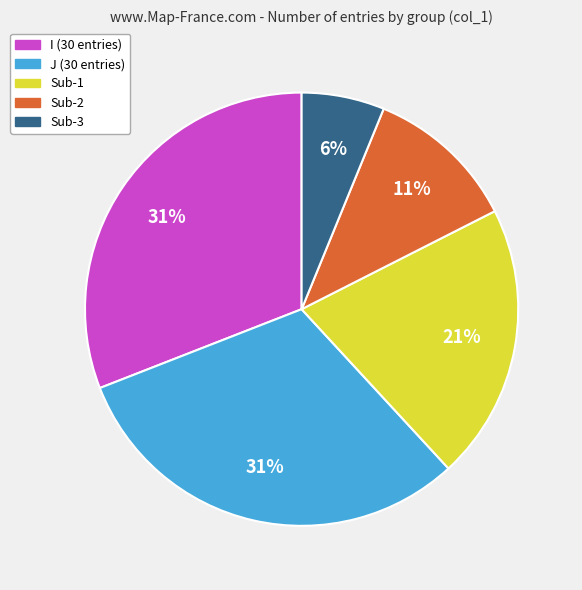

To the nearest percent, what percentage of the pie is Sub-1?

21%